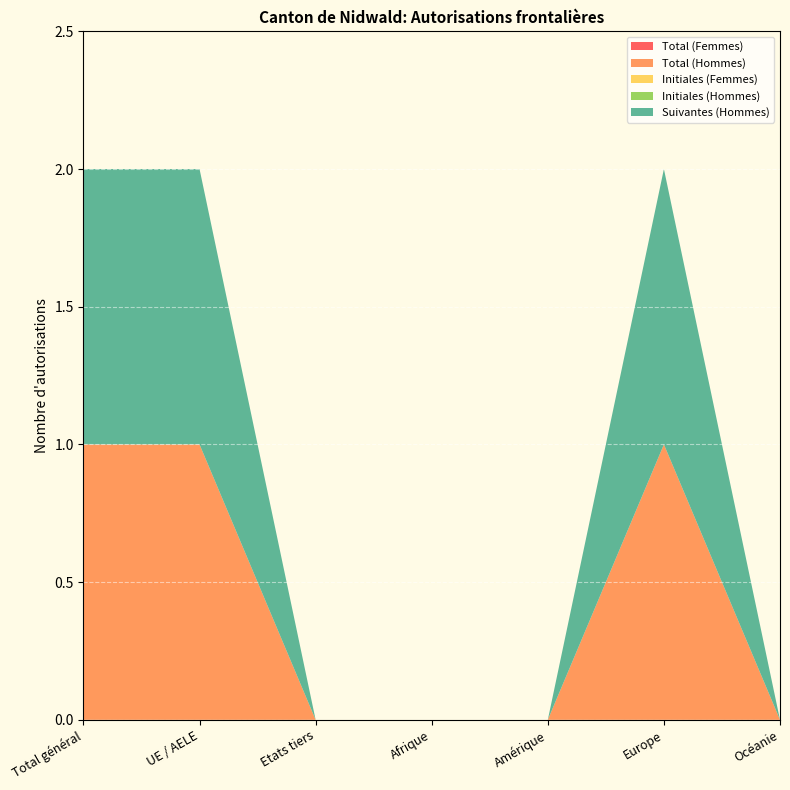

Reading left to right, what are all the values shown in this chart?

Total (Femmes): 0	0	0	0	0	0	0
Total (Hommes): 1	1	0	0	0	1	0
Initiales (Femmes): 0	0	0	0	0	0	0
Initiales (Hommes): 0	0	0	0	0	0	0
Suivantes (Hommes): 1	1	0	0	0	1	0